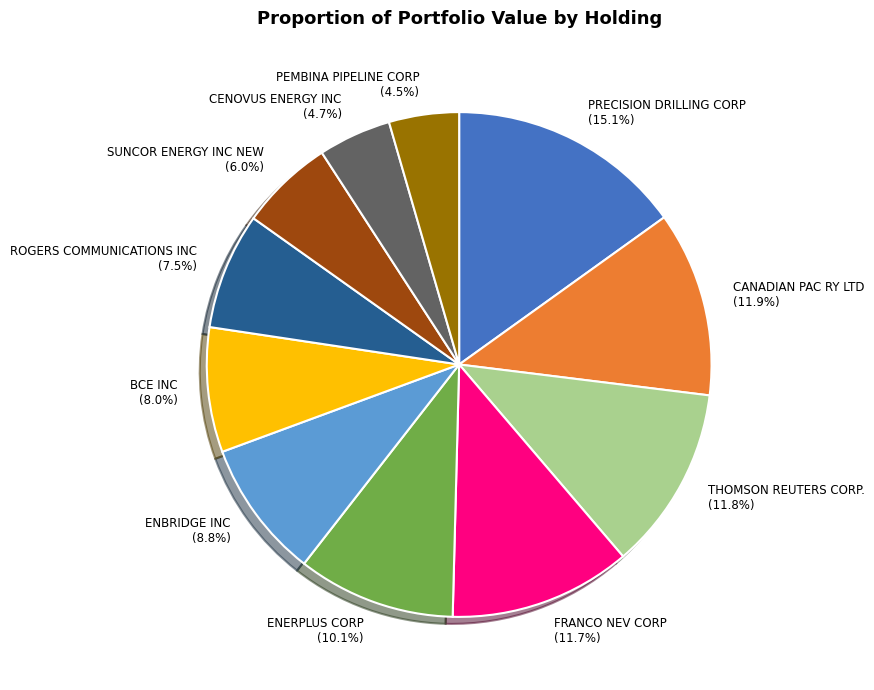

How many segments does this pie chart have?

11